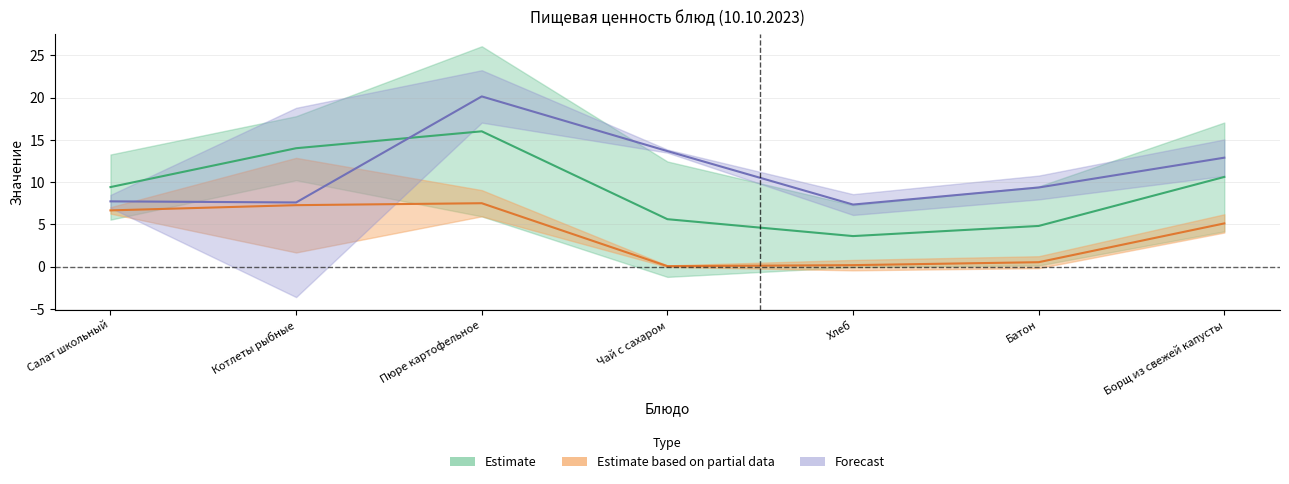

How many data points in Углеводы are above 9?

4